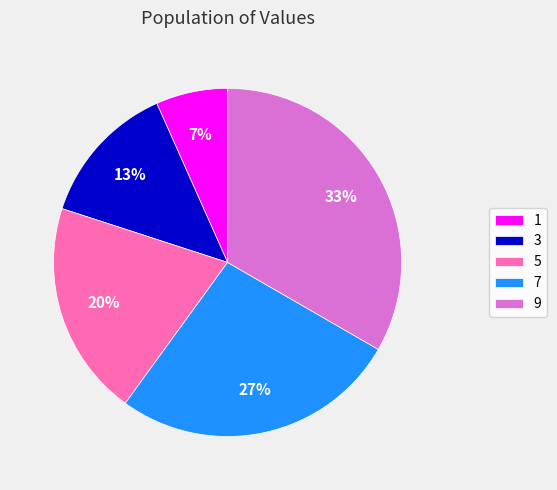

Is there a majority slice in this chart?

No